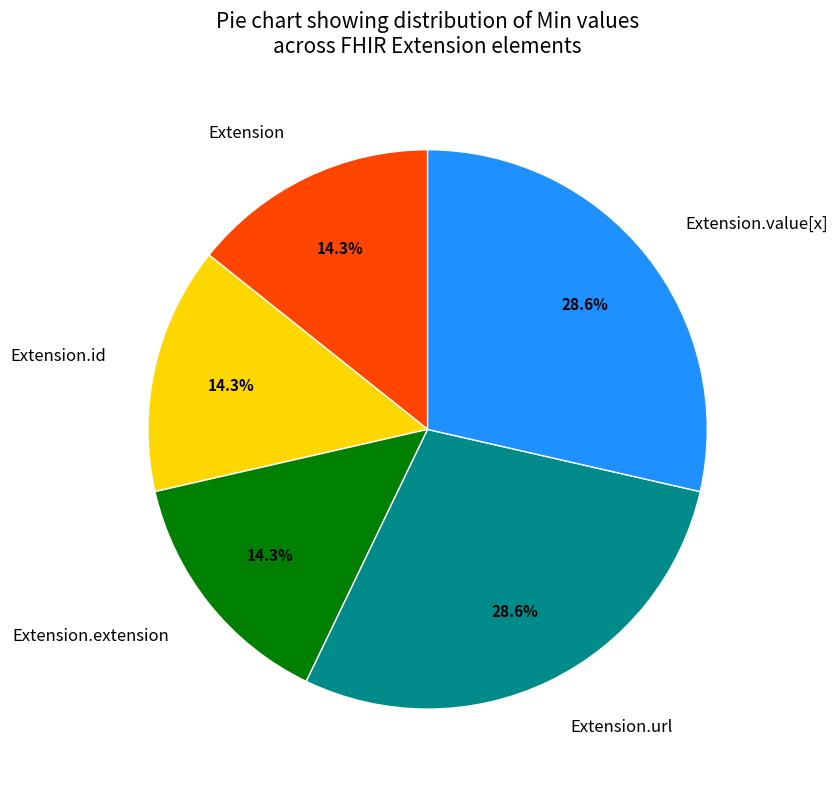

Does Extension.id account for over 50% of the chart?

No